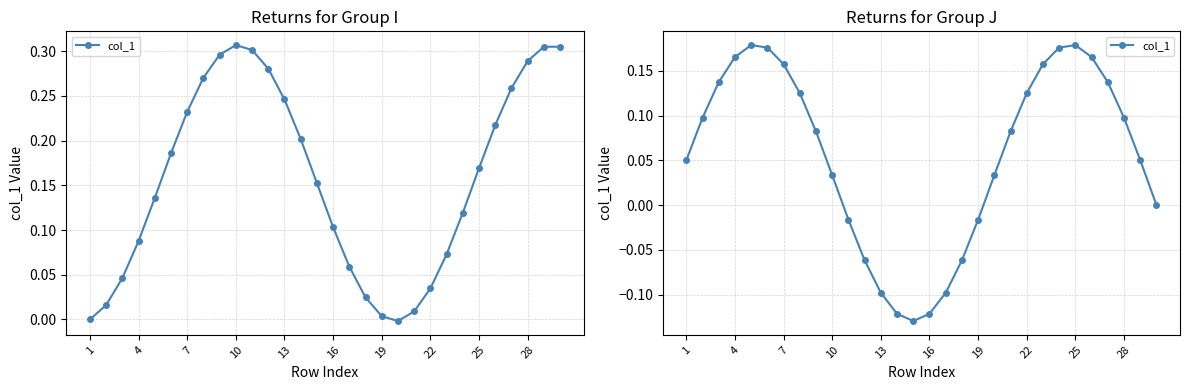

Which has a higher value, 16 or 22?

16